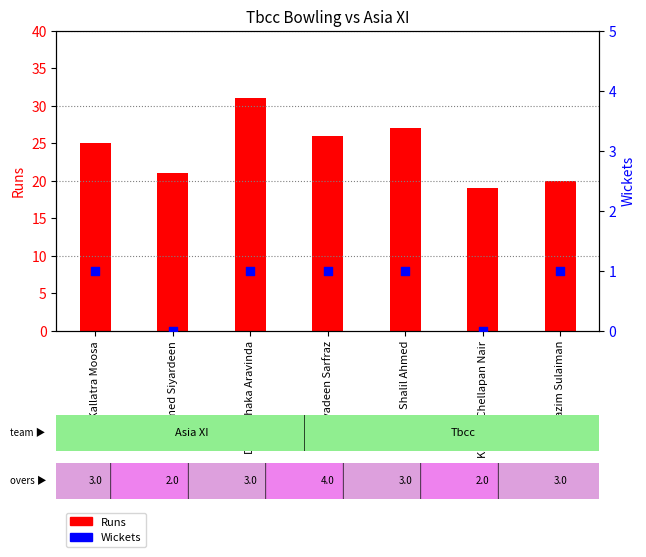

What are all the series names shown in the legend?

Runs, Wickets